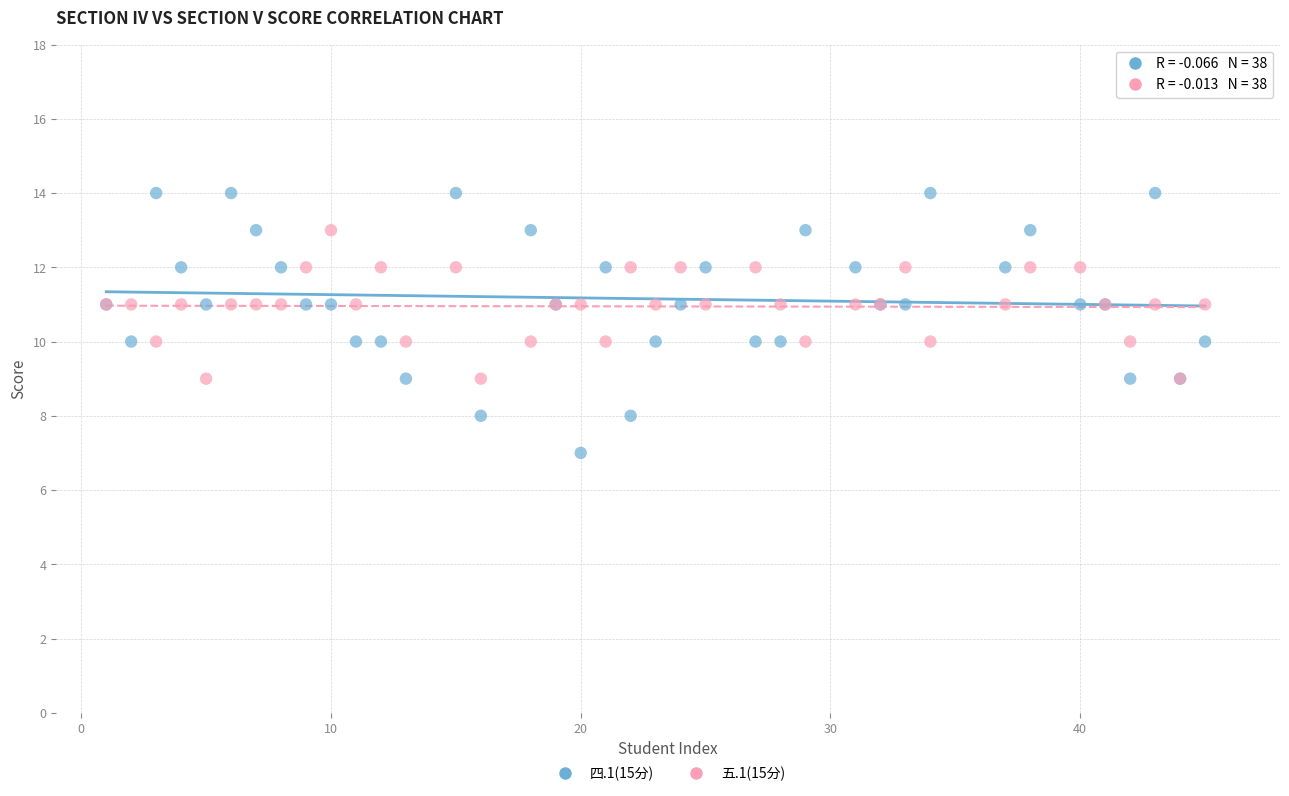

Which series has the largest Y range (max minus min)?

四.1(15分)